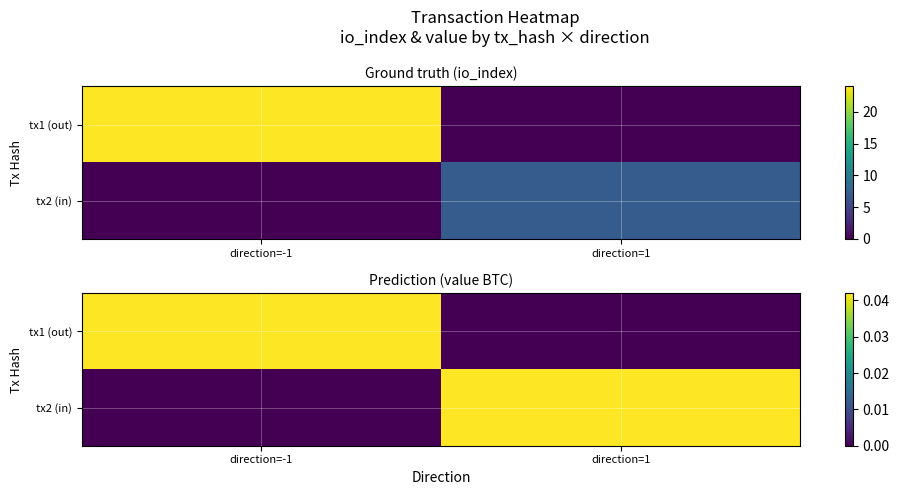

True or false: tx1 (out) has a value of 0.1 at direction=-1.

False